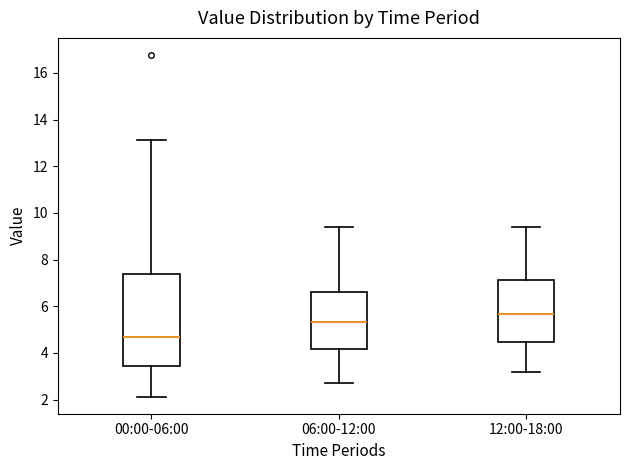

Reading left to right, read every box against the y-axis: the position of its median line, the range the box covers, and the ends of its whiskers. The values are not printed on the chart, so give them approximately, as read against the axis.

00:00-06:00: median 4.6, box 3.4 to 7.4, whiskers 2.2 to 13.2
06:00-12:00: median 5.4, box 4.2 to 6.6, whiskers 2.8 to 9.4
12:00-18:00: median 5.6, box 4.4 to 7.2, whiskers 3.2 to 9.4